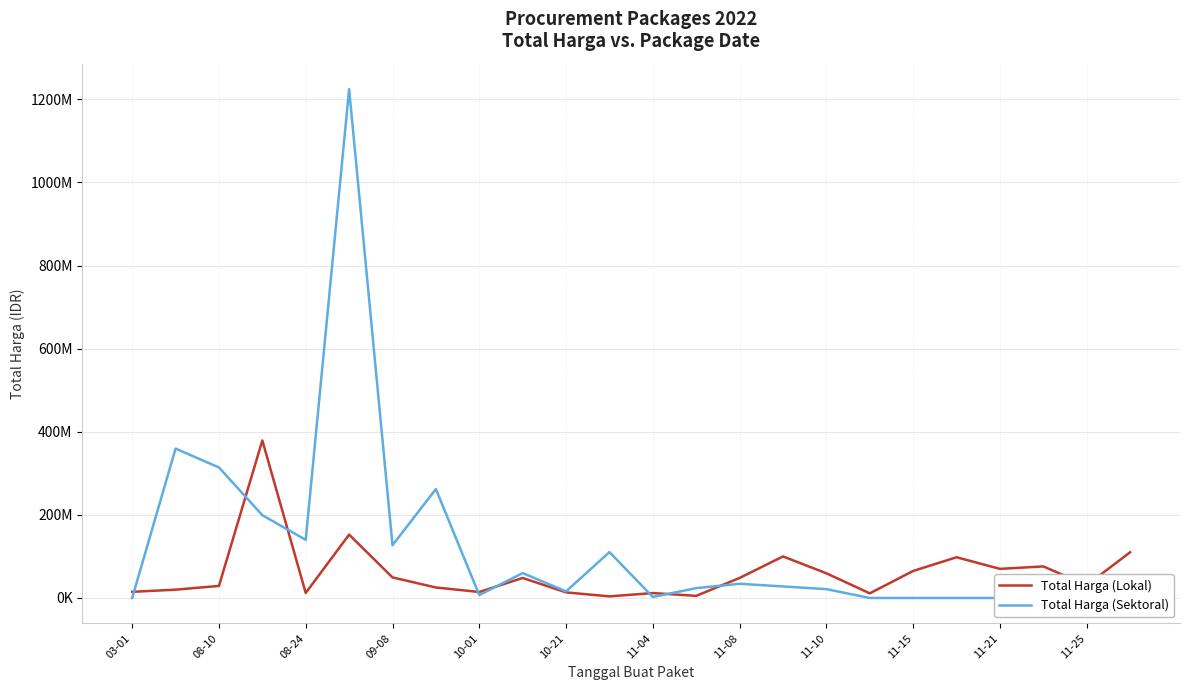

How many intersections are there between Total Harga (Sektoral) and Total Harga (Lokal)?

8